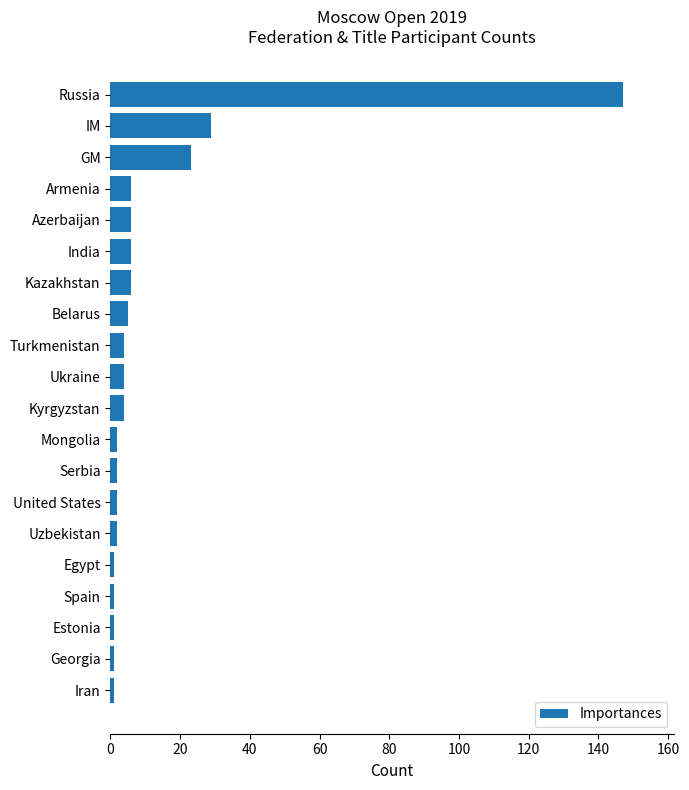

Approximately how many times larger is the value at Russia compared to Kazakhstan?

24.5